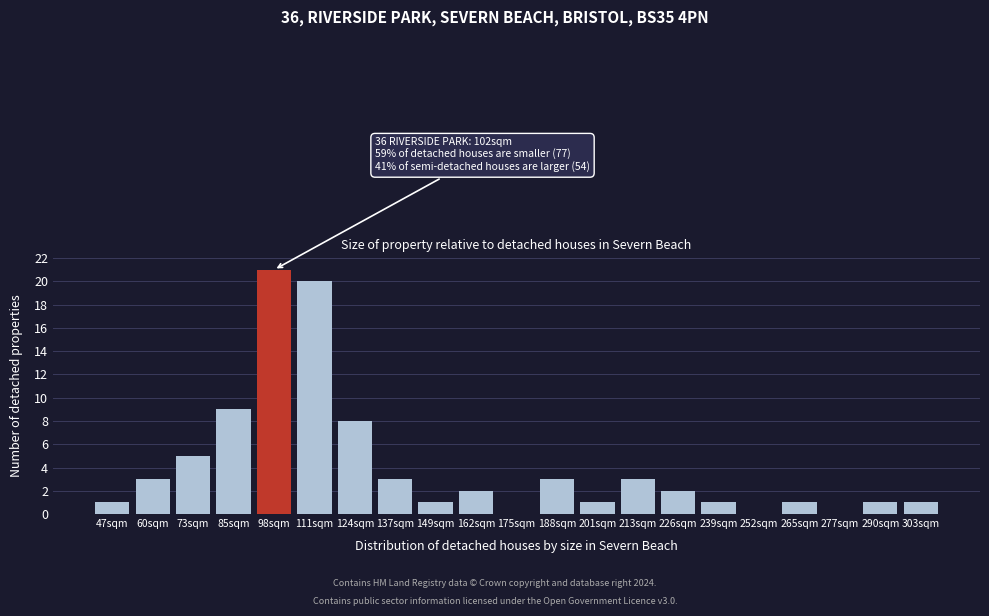

Reading left to right, what are all the values shown in this chart?

47sqm=1	60sqm=3	73sqm=5	85sqm=9	98sqm=21	111sqm=20	124sqm=8	137sqm=3	149sqm=1	162sqm=2	175sqm=0	188sqm=3	201sqm=1	213sqm=3	226sqm=2	239sqm=1	252sqm=0	265sqm=1	277sqm=0	290sqm=1	303sqm=1